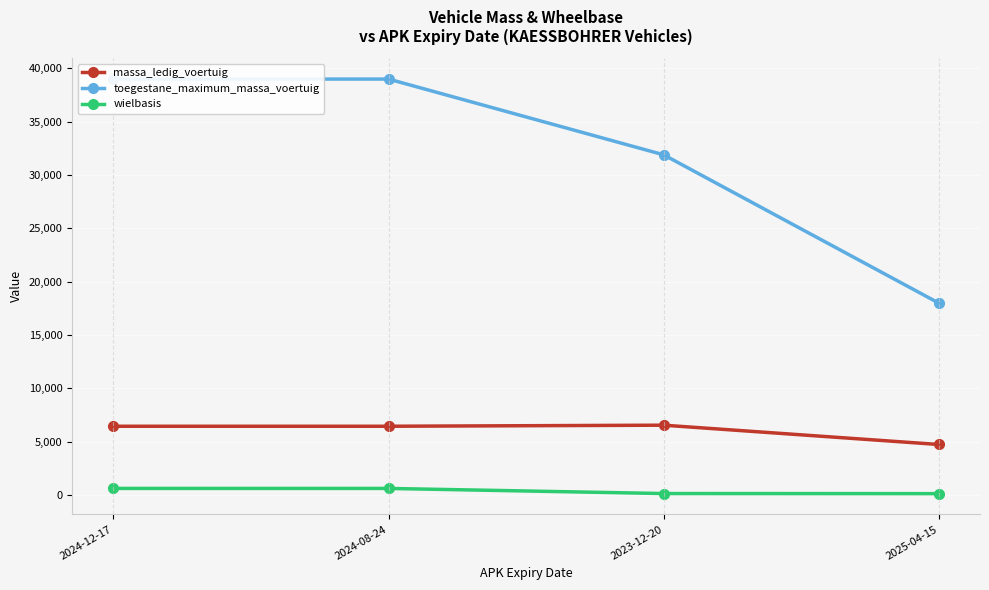

True or false: massa_ledig_voertuig and wielbasis cross at least once.

False